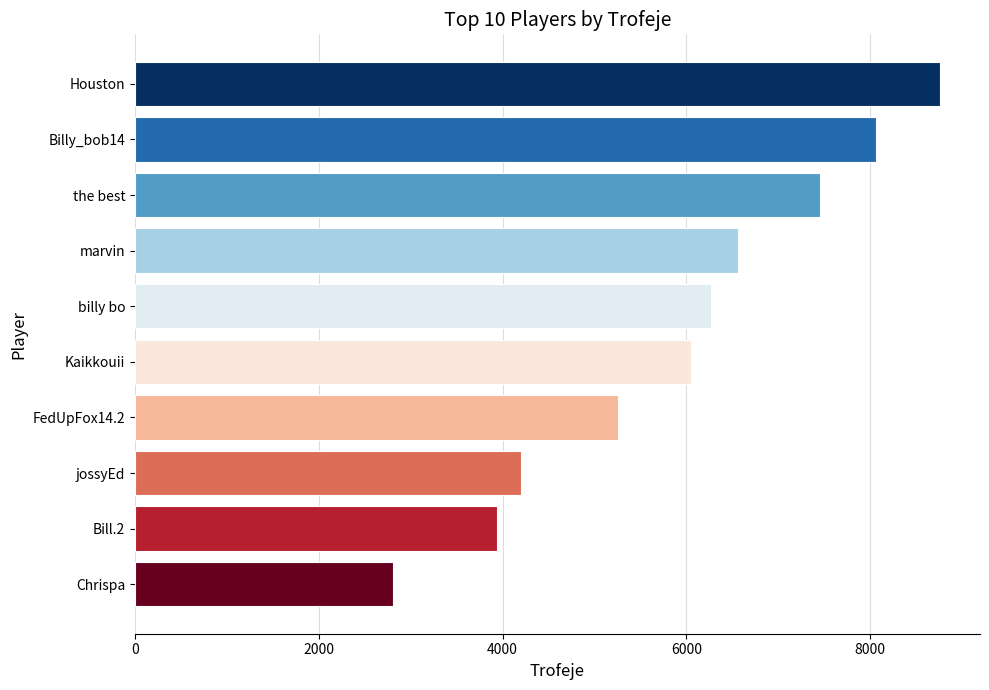

List the labels in order of value, smallest first.

Chrispa, Bill.2, jossyEd, FedUpFox14.2, Kaikkouii, billy bo, marvin, the best, Billy_bob14, Houston